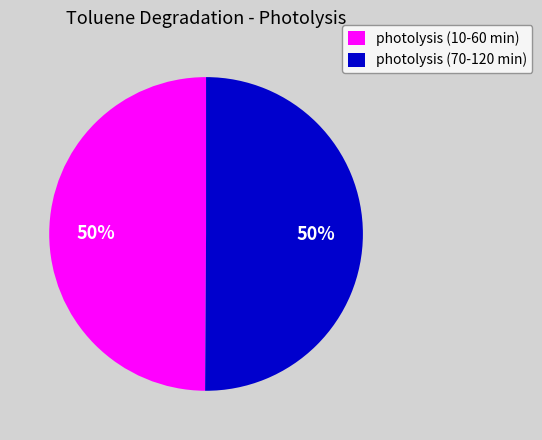

How many segments does this pie chart have?

2